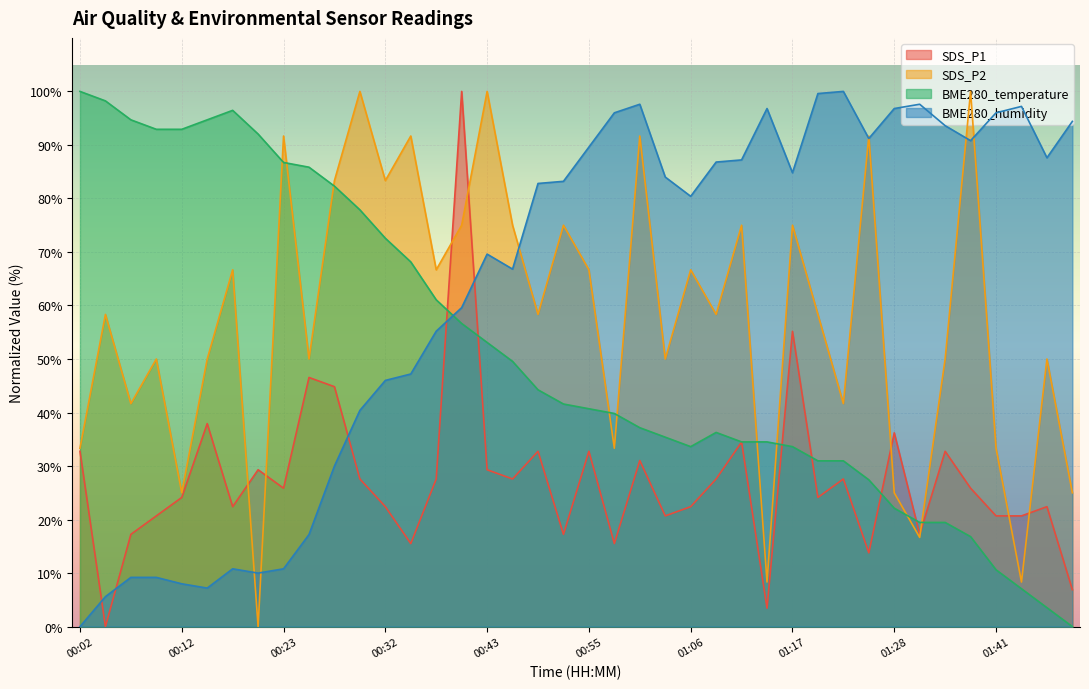

True or false: BME280_humidity has more than 2 interior local peaks.

True